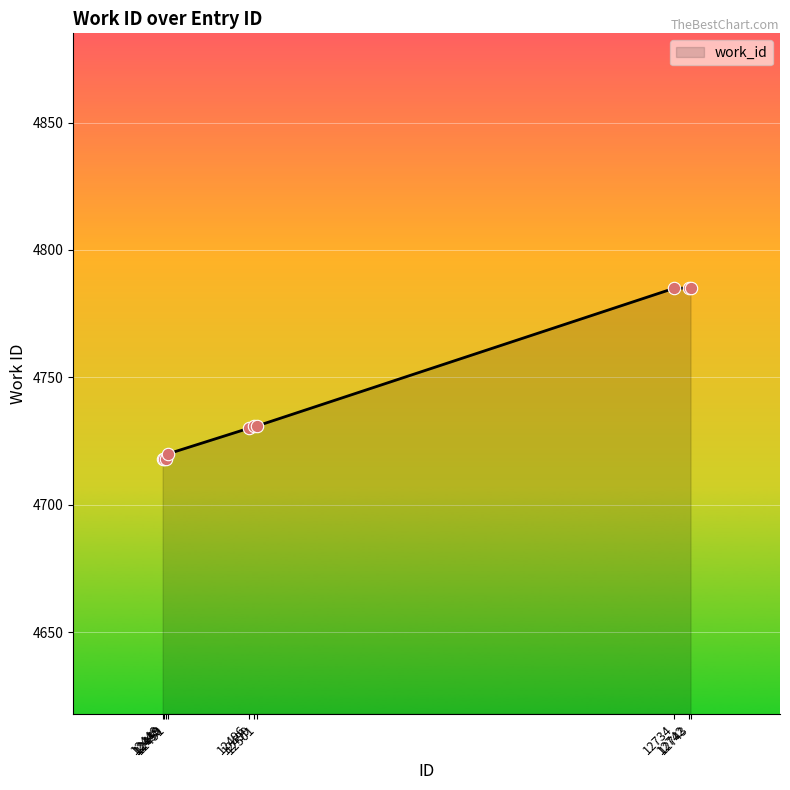

What is the ratio of the value at 12743 to the value at 12499?

1.0